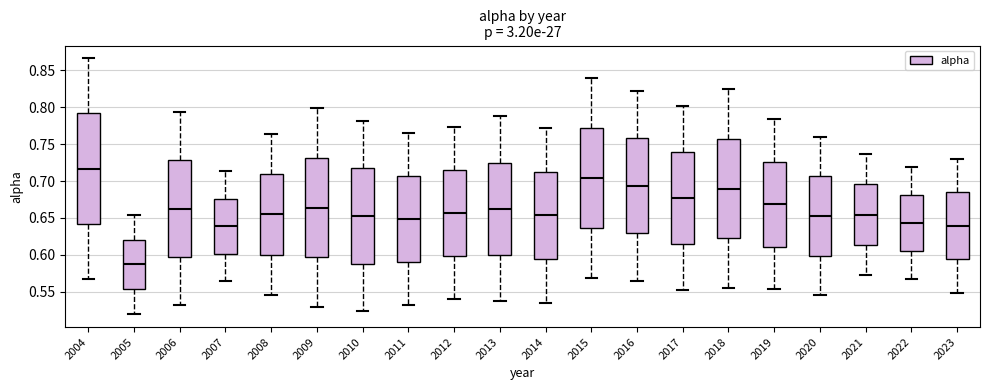

Which box is the tallest, from its lower edge to its upper edge?

2004